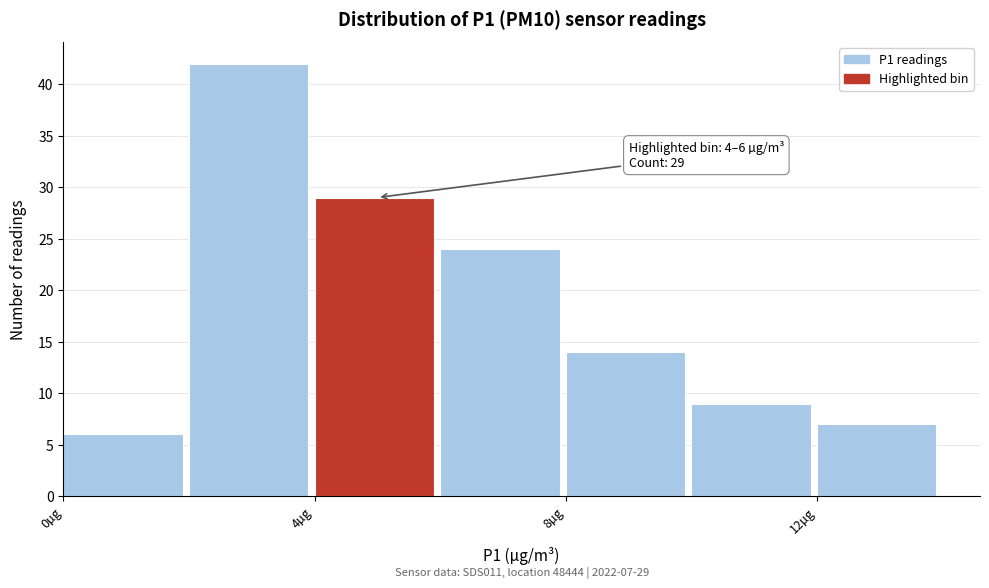

Over which range of the x-axis is the bar tallest?

2 to 4